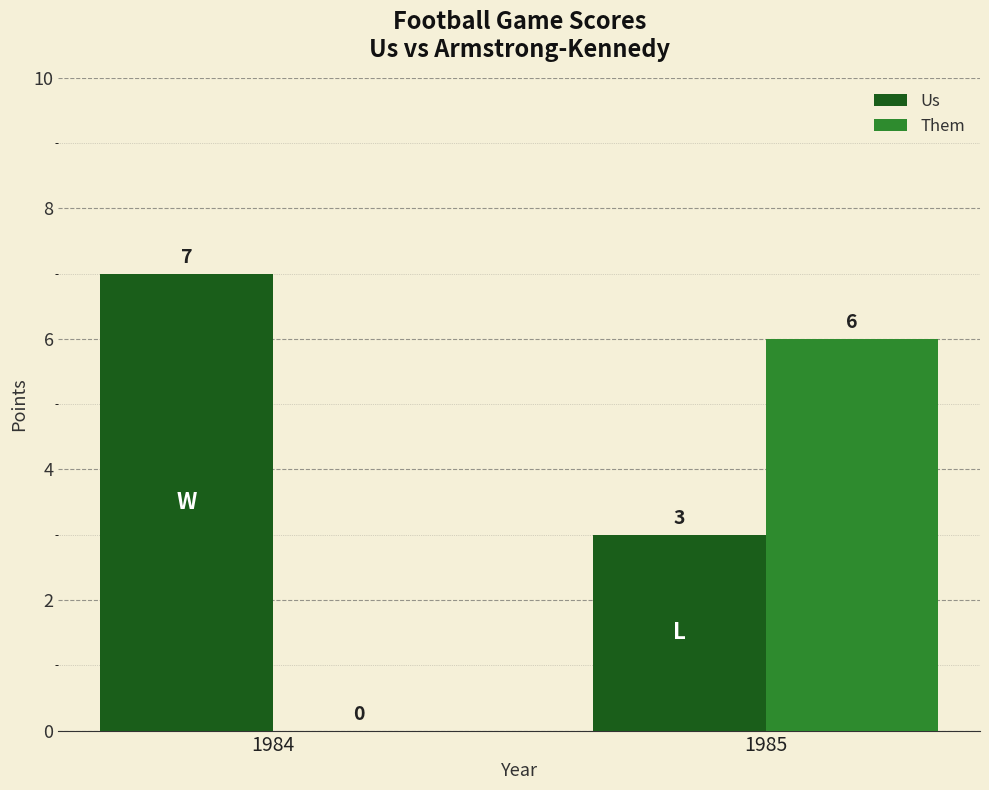

How many Us values are between 3 and 7?

2